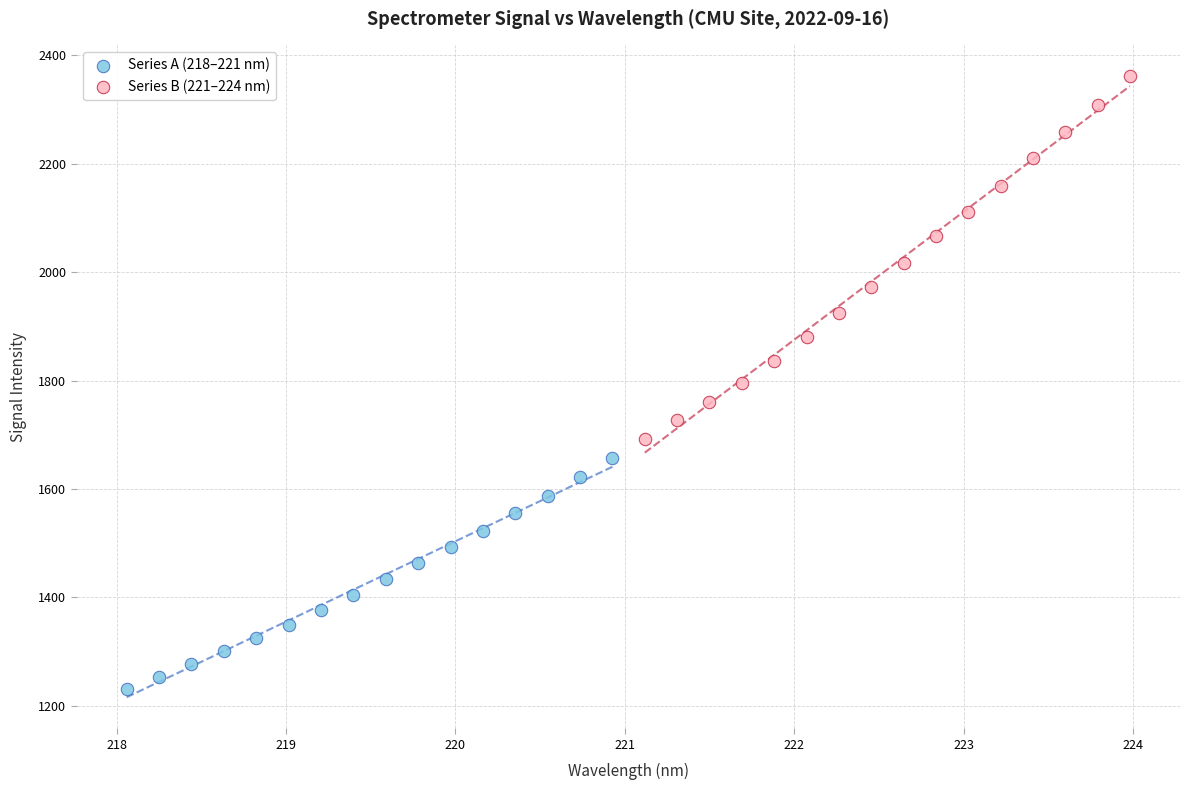

Which series reaches the maximum Y coordinate?

Series B (221–224 nm)